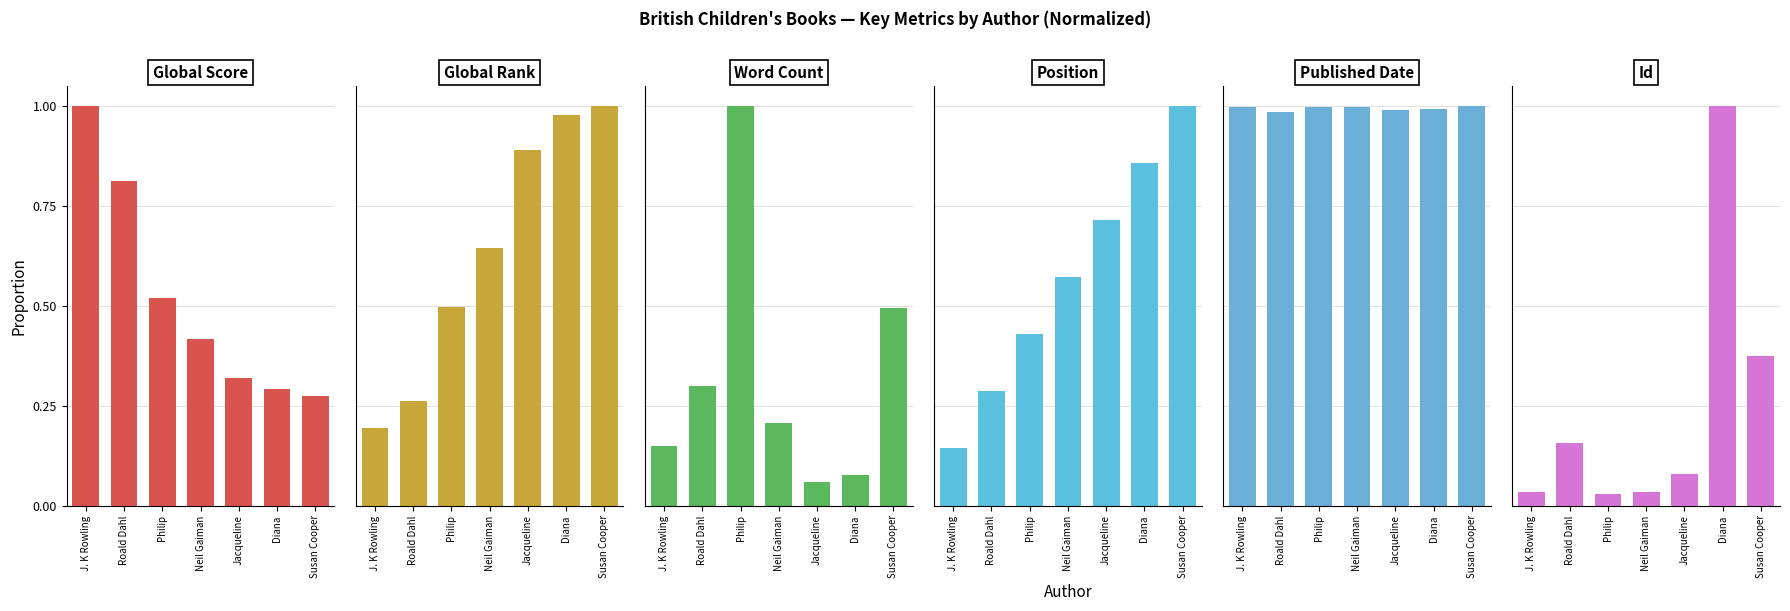

What is the difference between the maximum and minimum values in the Id series?

1.0